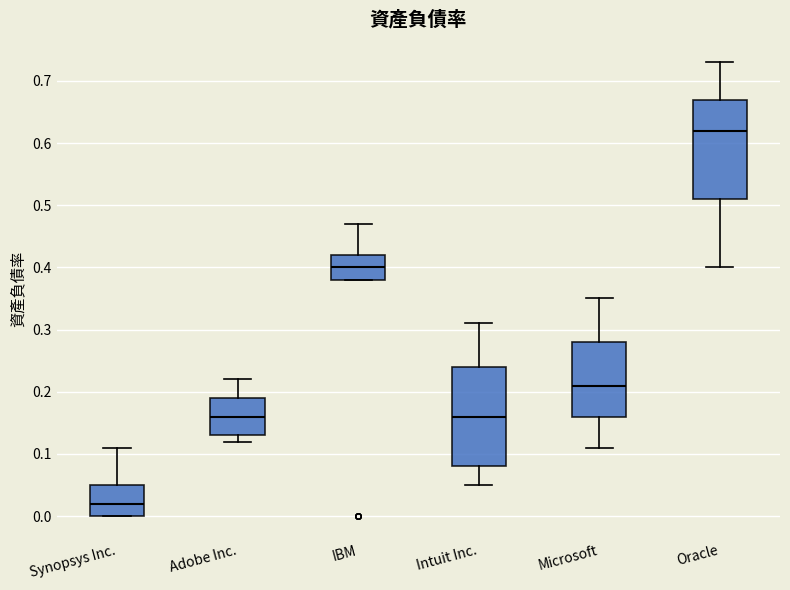

Reading left to right, read every box against the y-axis: the position of its median line, the range the box covers, and the ends of its whiskers. The values are not printed on the chart, so give them approximately, as read against the axis.

Synopsys Inc.: median 0.02, box 0.00 to 0.05, whiskers 0.00 to 0.11
Adobe Inc.: median 0.16, box 0.13 to 0.19, whiskers 0.12 to 0.22
IBM: median 0.40, box 0.38 to 0.42, whiskers 0.38 to 0.47
Intuit Inc.: median 0.16, box 0.08 to 0.24, whiskers 0.05 to 0.31
Microsoft: median 0.21, box 0.16 to 0.28, whiskers 0.11 to 0.35
Oracle: median 0.62, box 0.51 to 0.67, whiskers 0.40 to 0.73